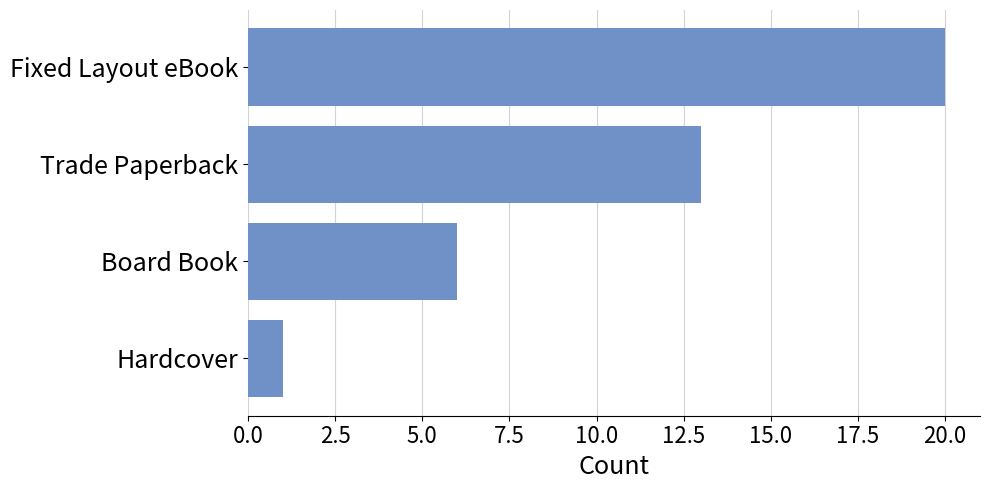

True or false: the data shows 1 at Hardcover.

True